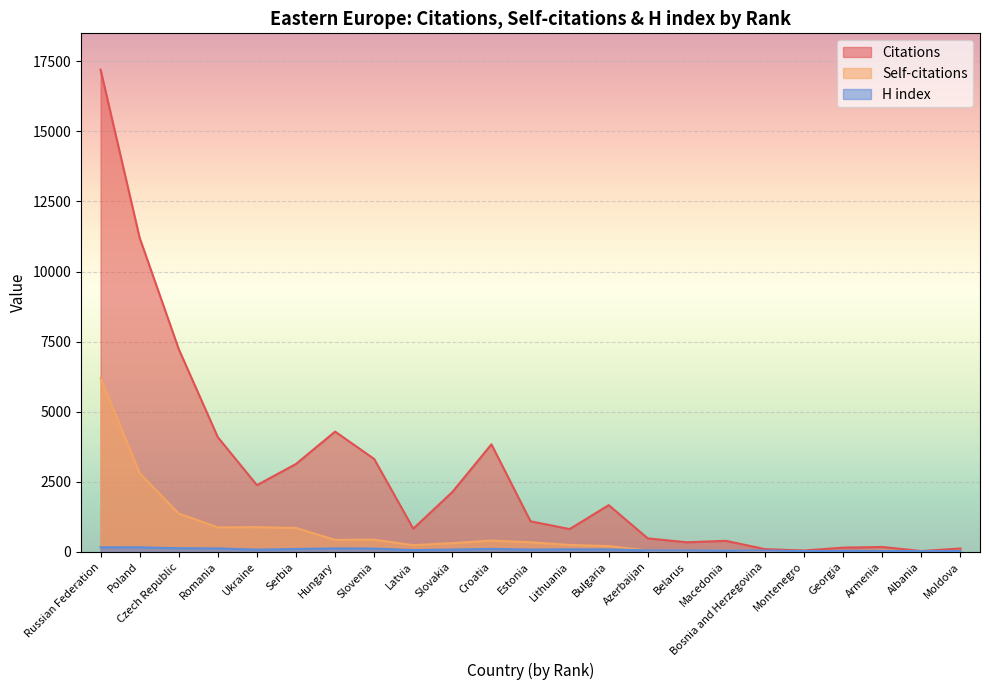

True or false: Self-citations has a value of 65 at Macedonia.

True